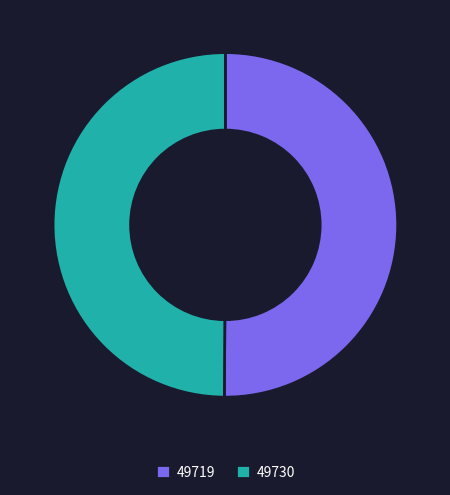

Approximately how many times larger is the value at 49719 compared to 49730?

1.0